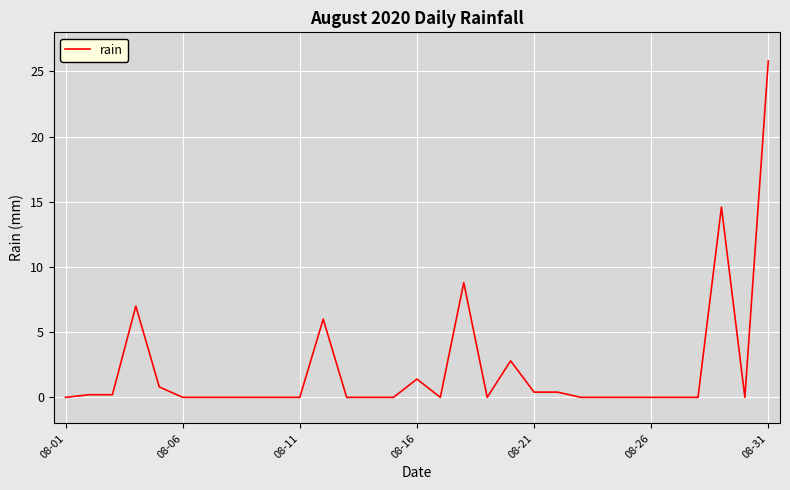

Which label corresponds to the largest value in the chart?

08-31